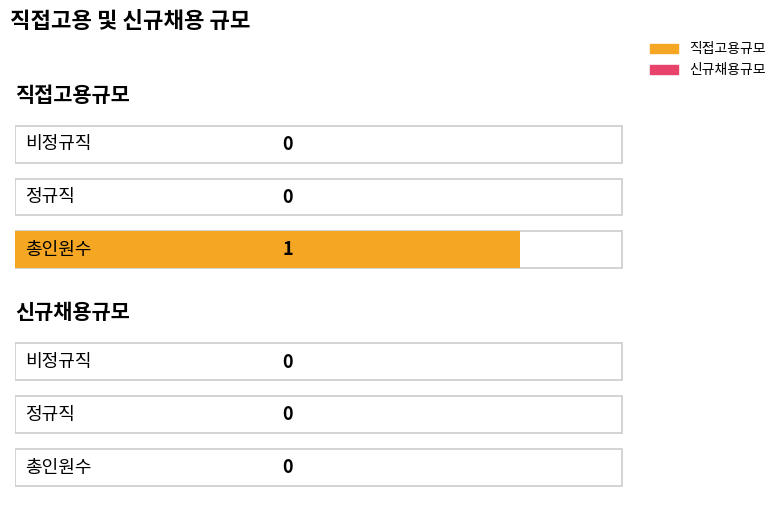

Reading right to left, list all the values displayed in this chart.

직접고용규모: 비정규직=0	정규직=0	총인원수=1
신규채용규모: 비정규직=0	정규직=0	총인원수=0